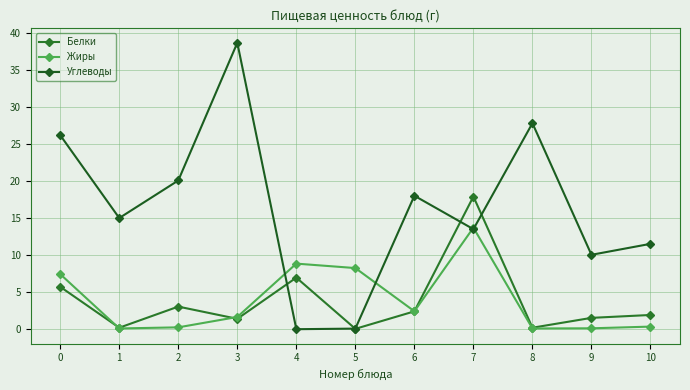

True or false: Углеводы has a value of 5.8 at 10.

False